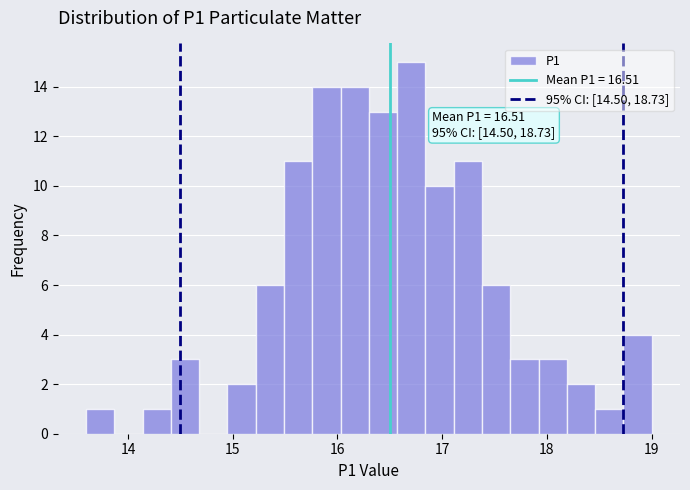

Read against the x-axis, roughly where is the centre of the tallest bar?

16.7